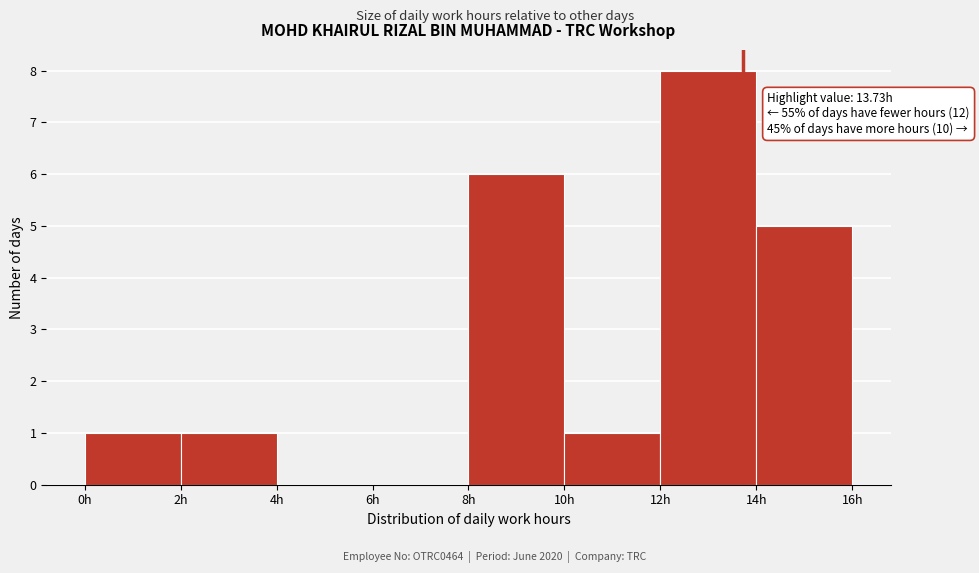

Over which range of the x-axis is the bar tallest?

12 to 14